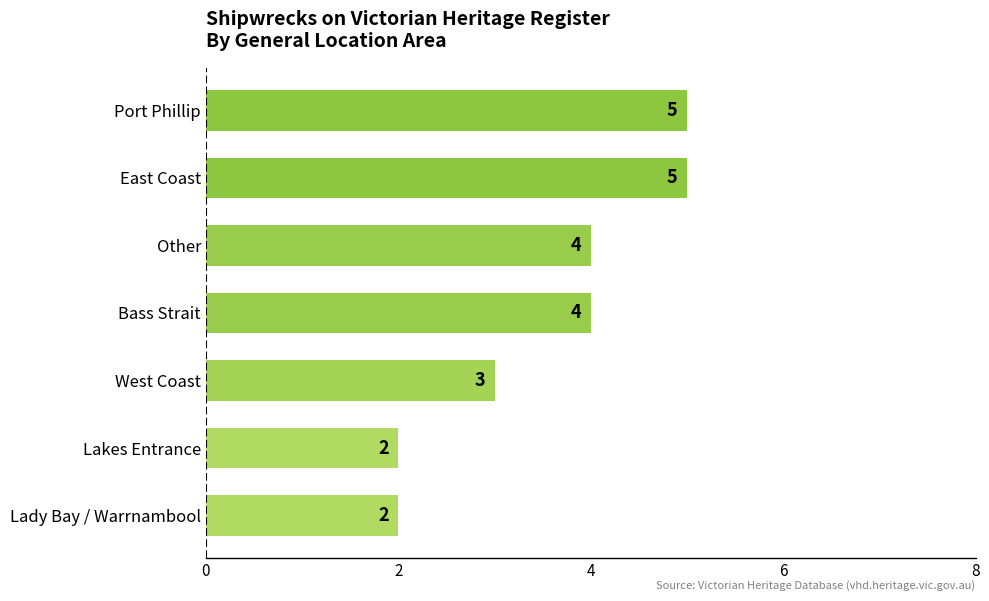

Reading bottom to top, list all the values displayed in this chart.

Lady Bay / Warrnambool=2	Lakes Entrance=2	West Coast=3	Bass Strait=4	Other=4	East Coast=5	Port Phillip=5